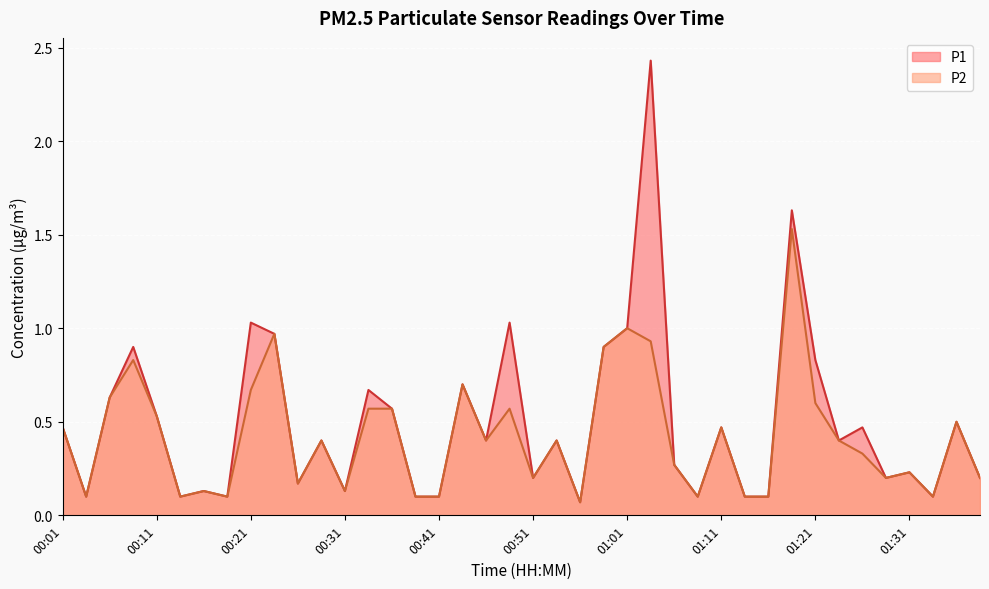

What is the total value across all series at 01:13?

0.2